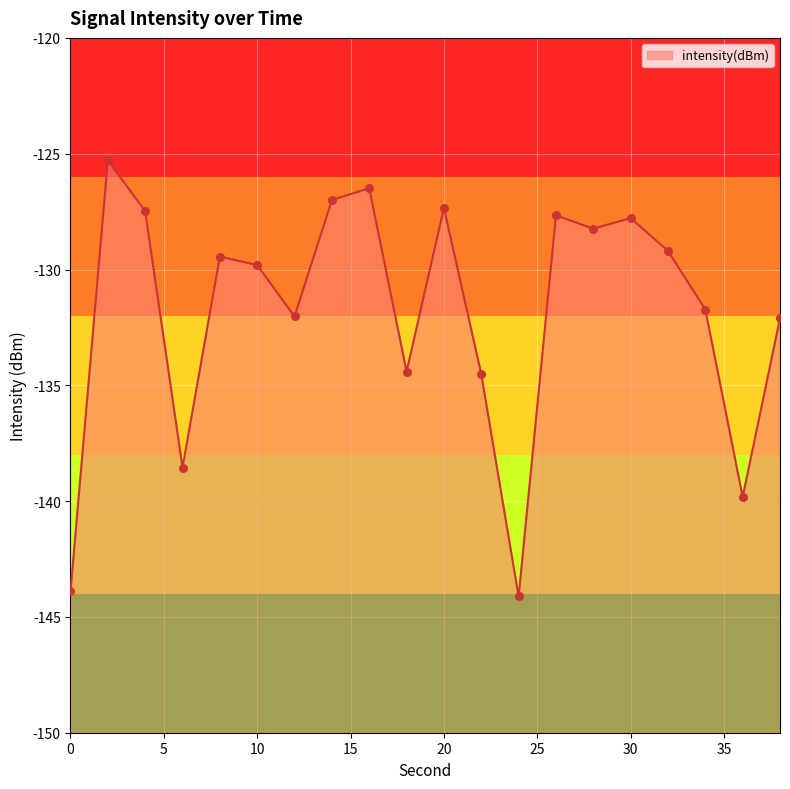

Between 4 and 0, which is larger?

4